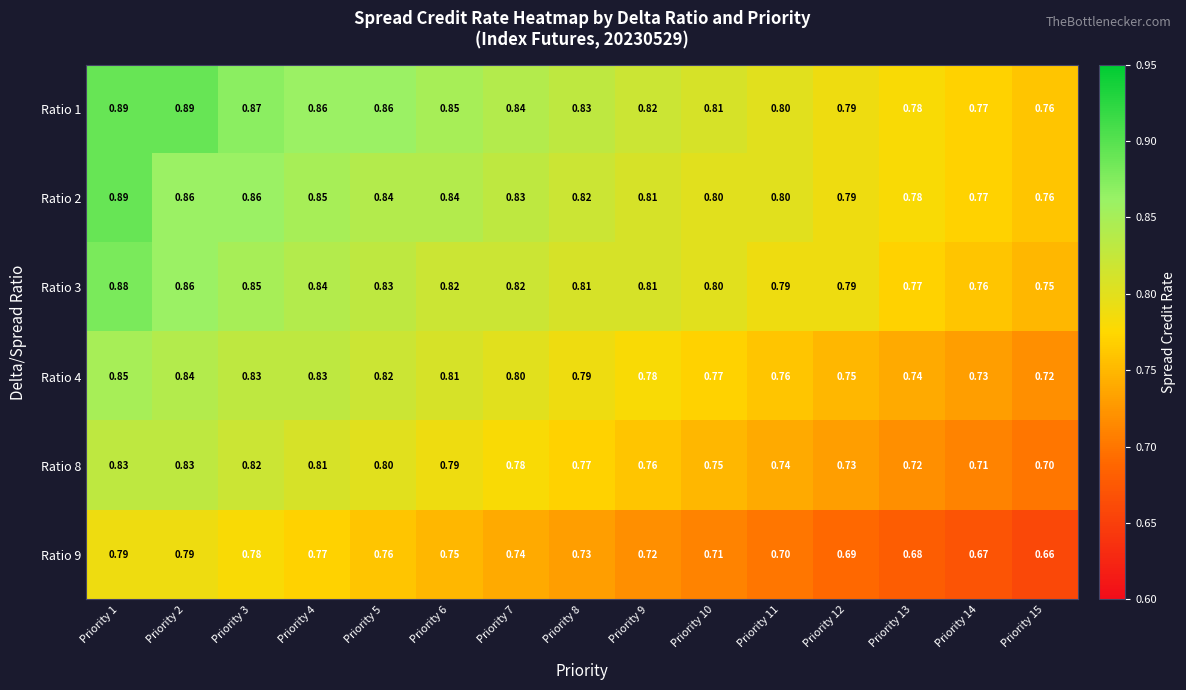

Is the value of Ratio 3 at Priority 12 greater than the value of Ratio 4 at Priority 6?

No